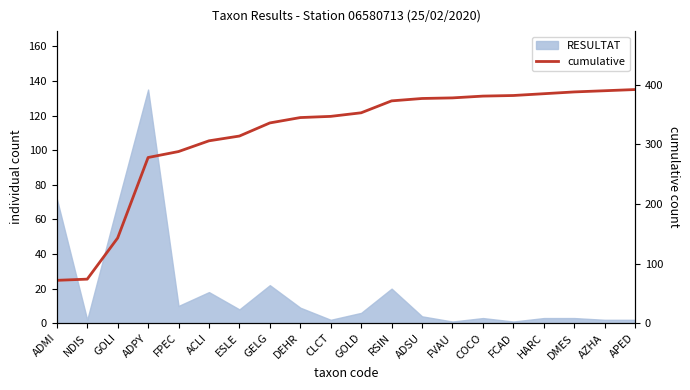

At which label does the data first exceed 353?

RSIN